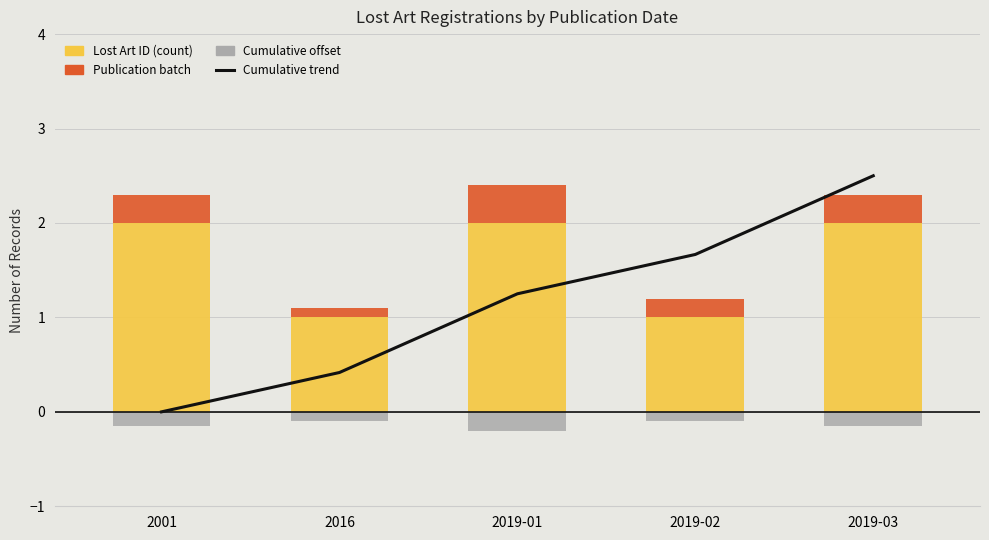

What is the value of the Publication batch bar at the 1st from the left?

0.3